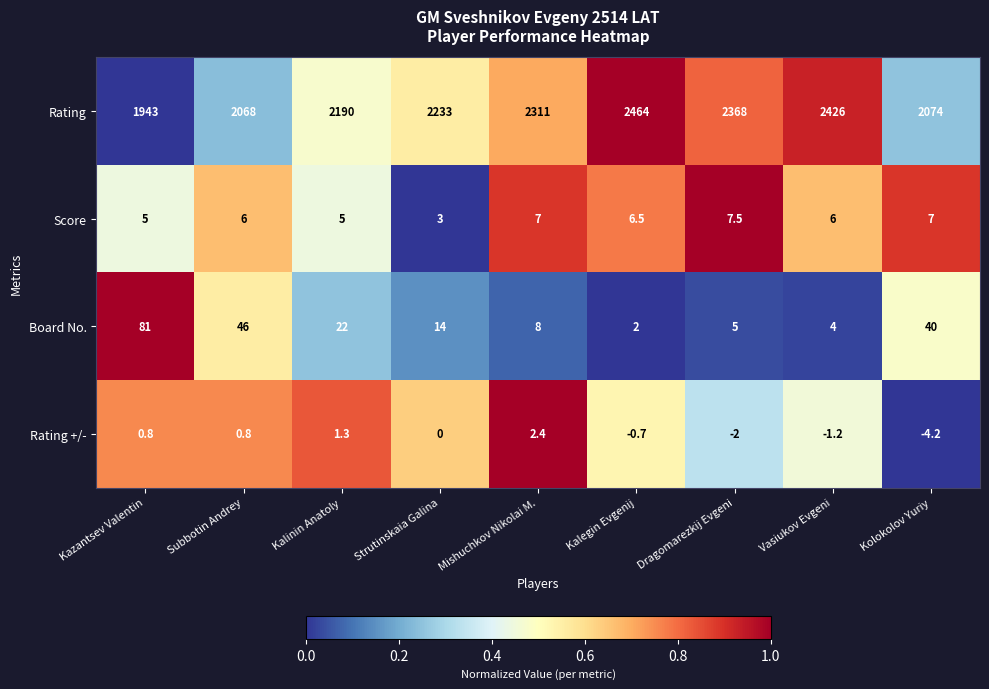

What is the sum of all Score values?

53.0